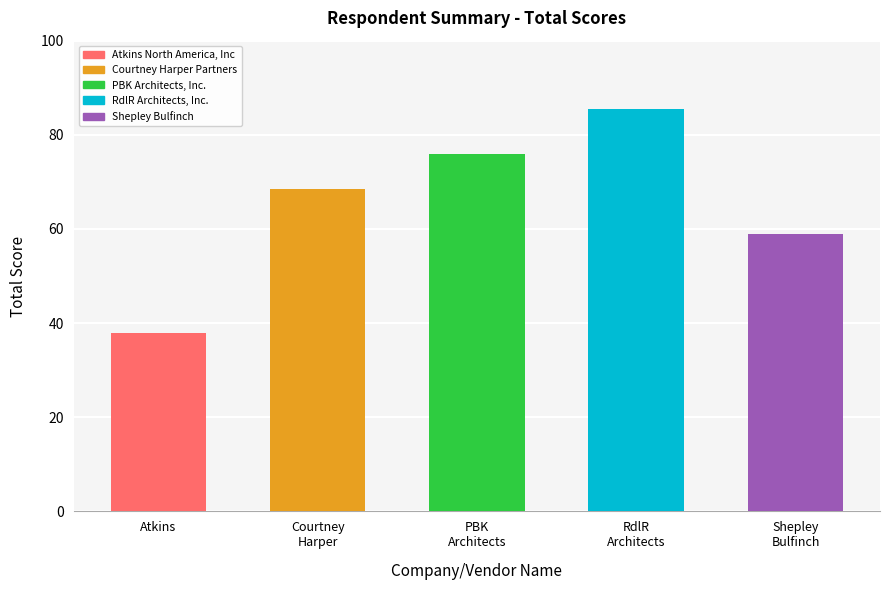

What is the change in value from Courtney
Harper to RdlR
Architects?

+17.0